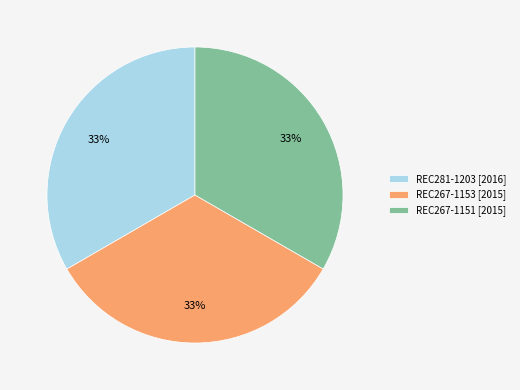

Approximately how many times larger is the value at REC267-1153 [2015] compared to REC267-1151 [2015]?

1.0